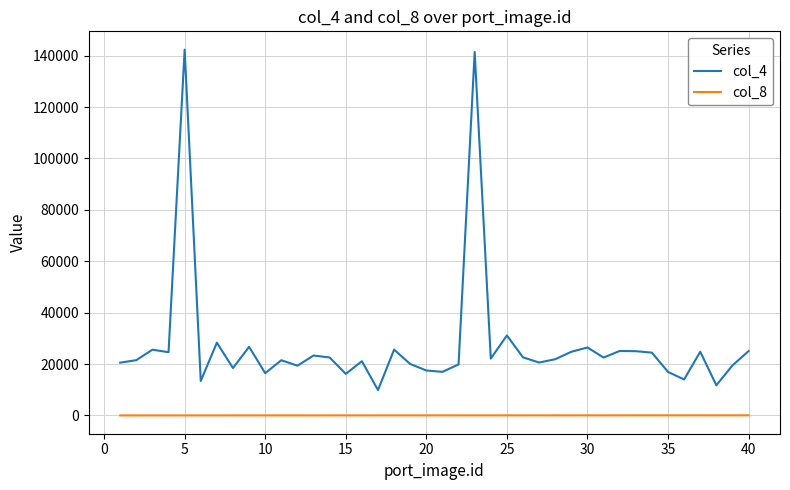

Rank the series by their maximum value, from lowest to highest.

col_8, col_4